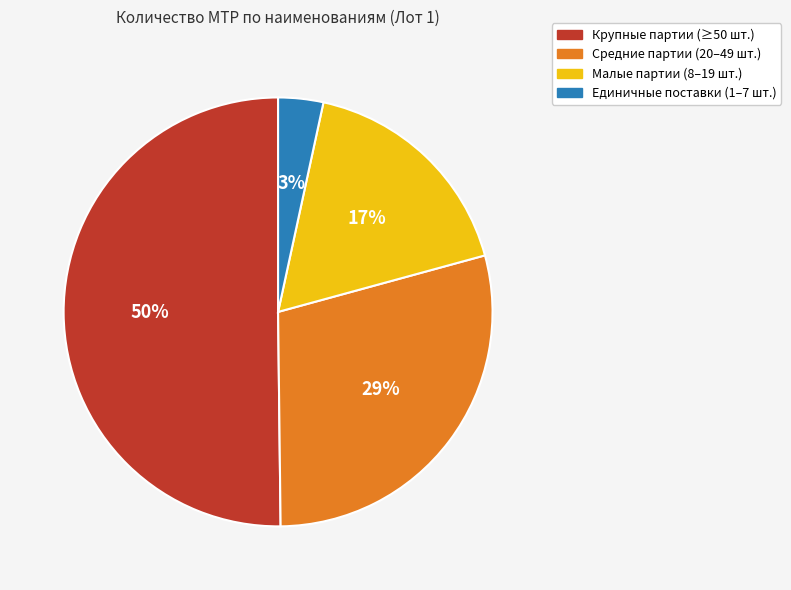

To the nearest percent, what is the average slice percentage?

25%